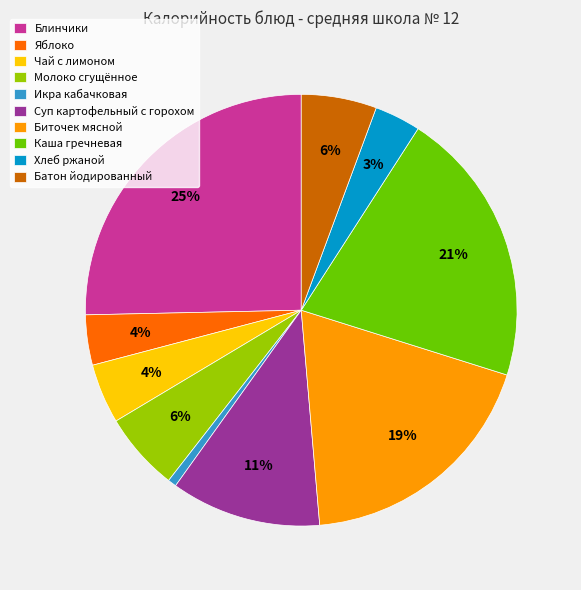

Is it true that Яблоко is 4% of the pie?

True